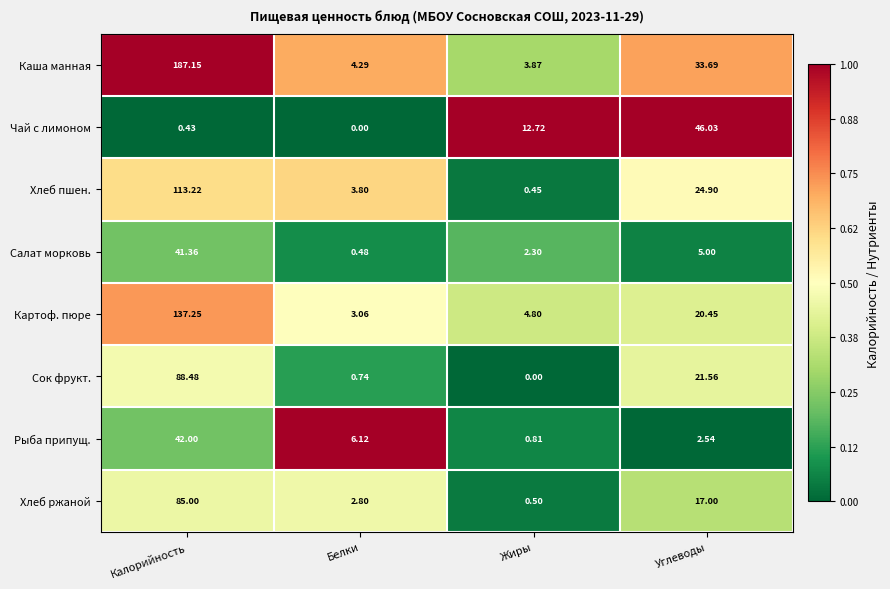

Which series has the widest spread of values?

Каша манная